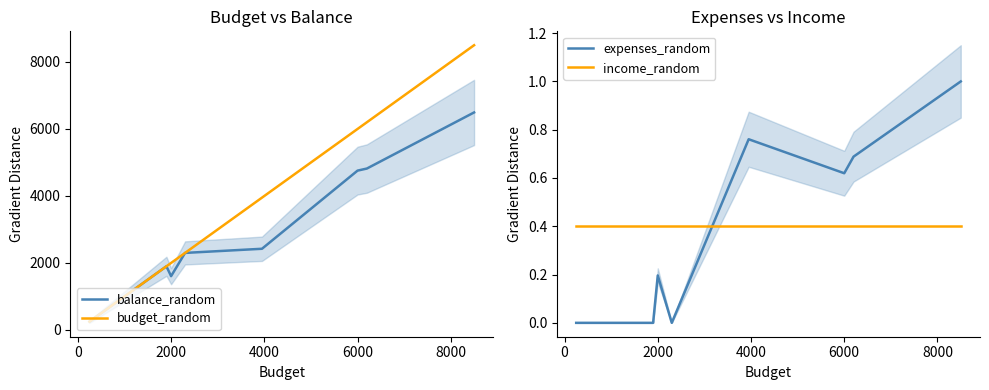

How many values in the expenses_random series exceed 0?

5